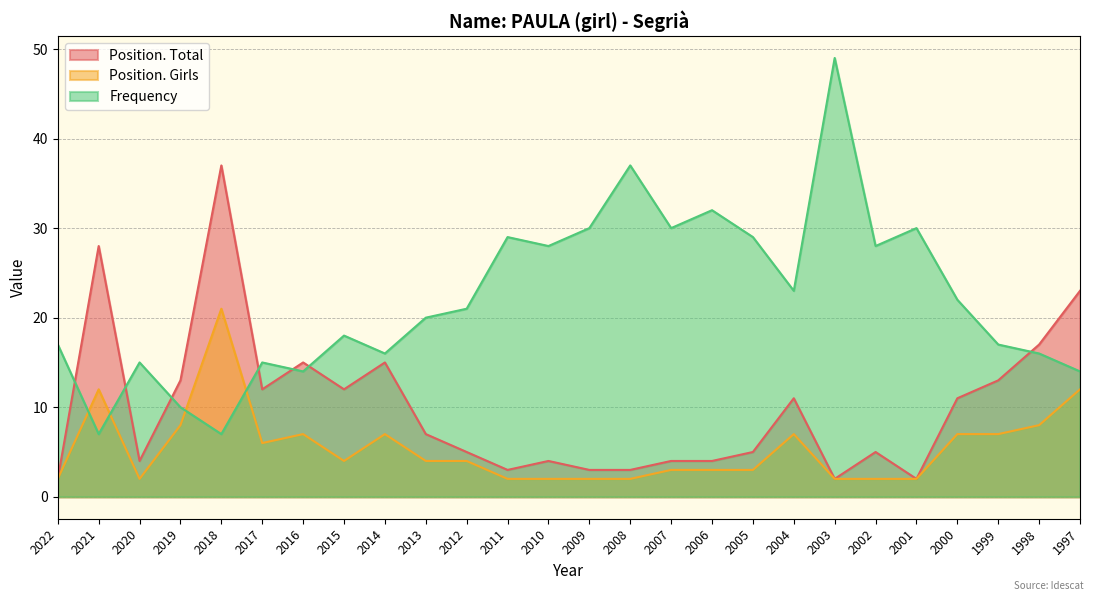

Where does the Frequency series first go above 21?

2011